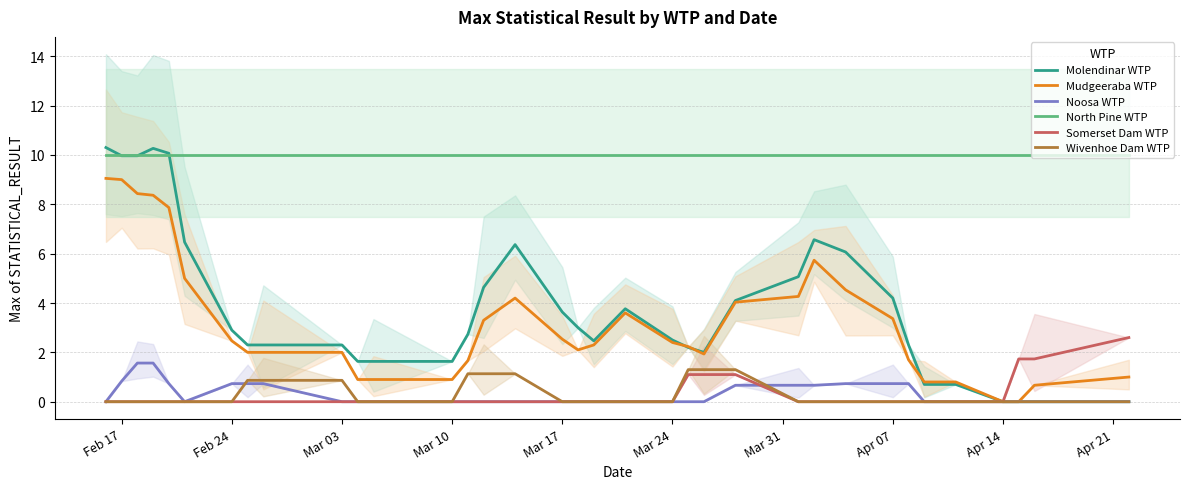

True or false: Somerset Dam WTP has more than 1 points higher than both neighbors.

False